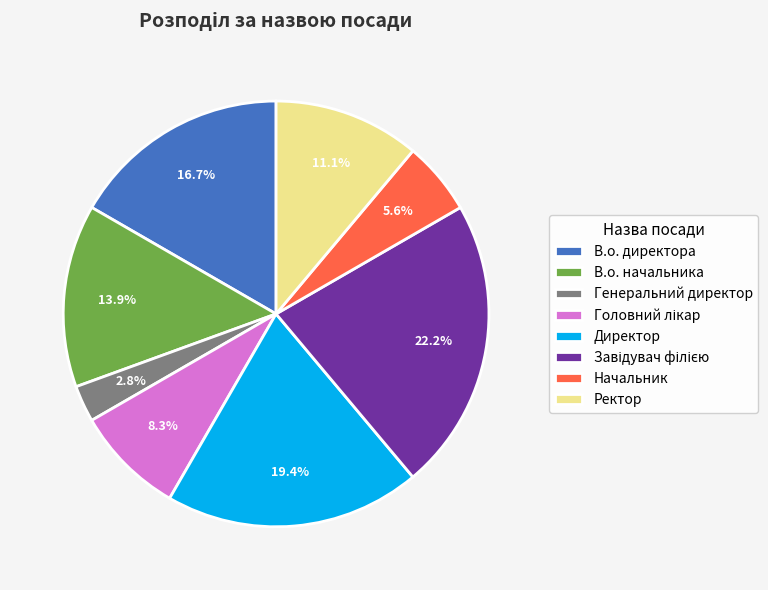

What portion of the pie excludes В.о. начальника?

86.1%